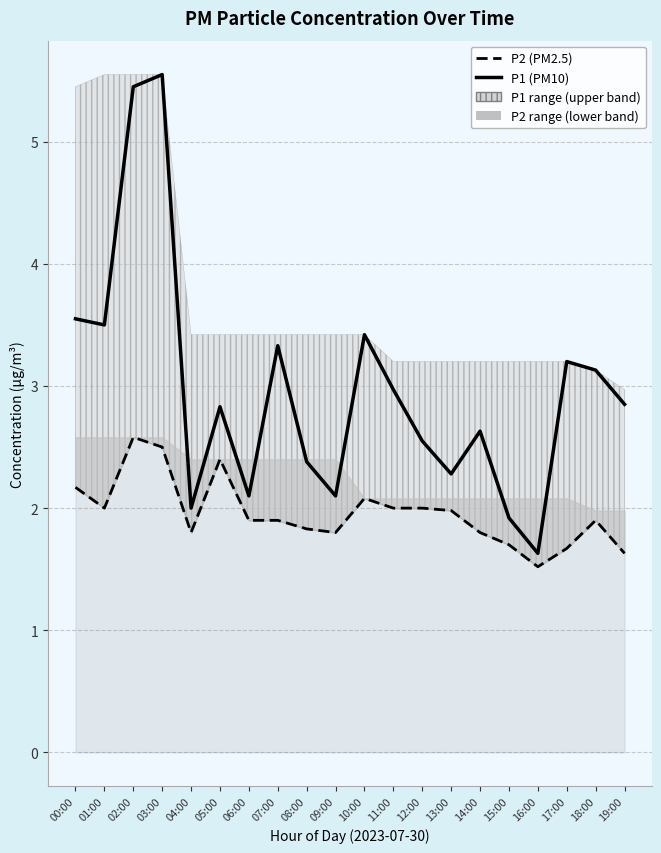

True or false: P2 (PM2.5) and P1 (PM10) intersect in this chart.

False